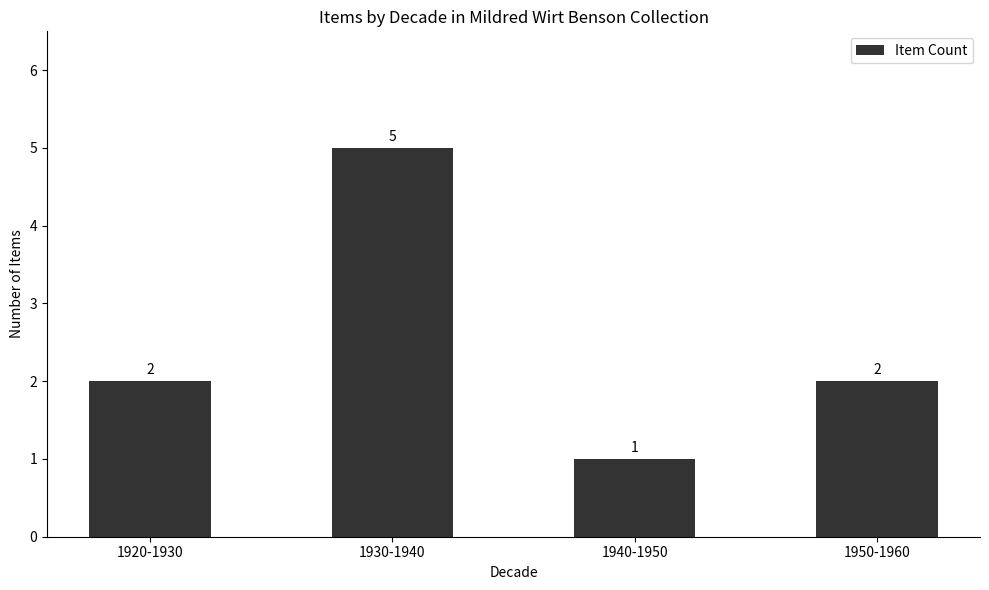

The chart shows a value of 1 at 1940-1950. True or false?

True